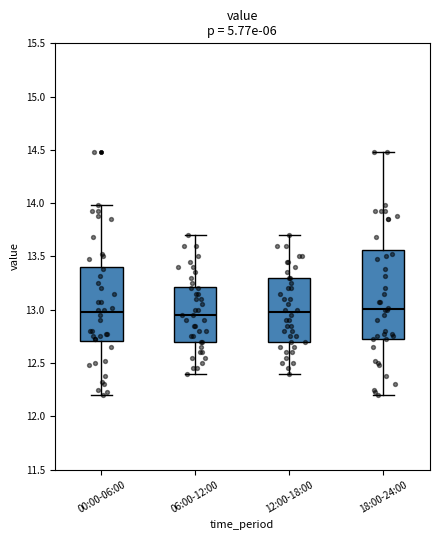

Reading left to right, transcribe this box plot: for each box, give where its median line is, the range the box spans, and where its two whiskers end, as read against the y-axis. The values are not printed on the chart, so give them approximately, as read against the axis.

00:00-06:00: median 13.00, box 12.70 to 13.40, whiskers 12.20 to 14.00
06:00-12:00: median 12.95, box 12.70 to 13.20, whiskers 12.40 to 13.70
12:00-18:00: median 13.00, box 12.70 to 13.30, whiskers 12.40 to 13.70
18:00-24:00: median 13.00, box 12.75 to 13.55, whiskers 12.20 to 14.50